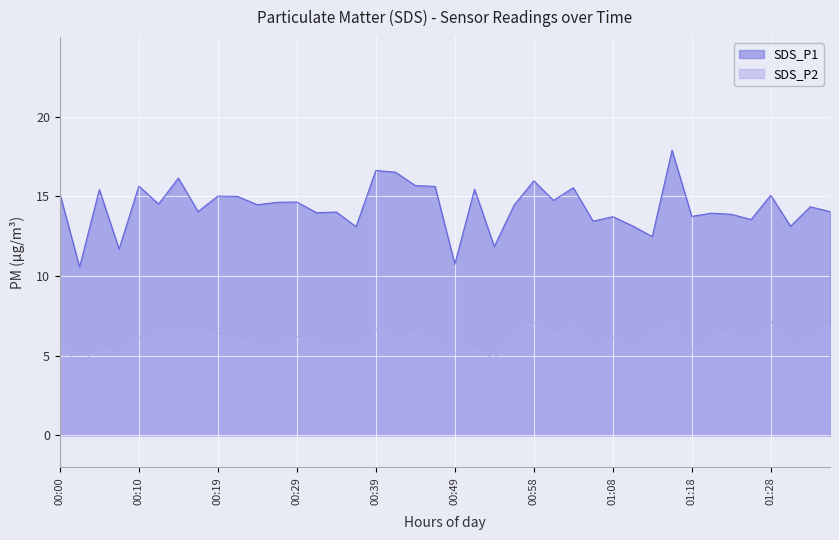

Which category has the highest value across all series?

01:16